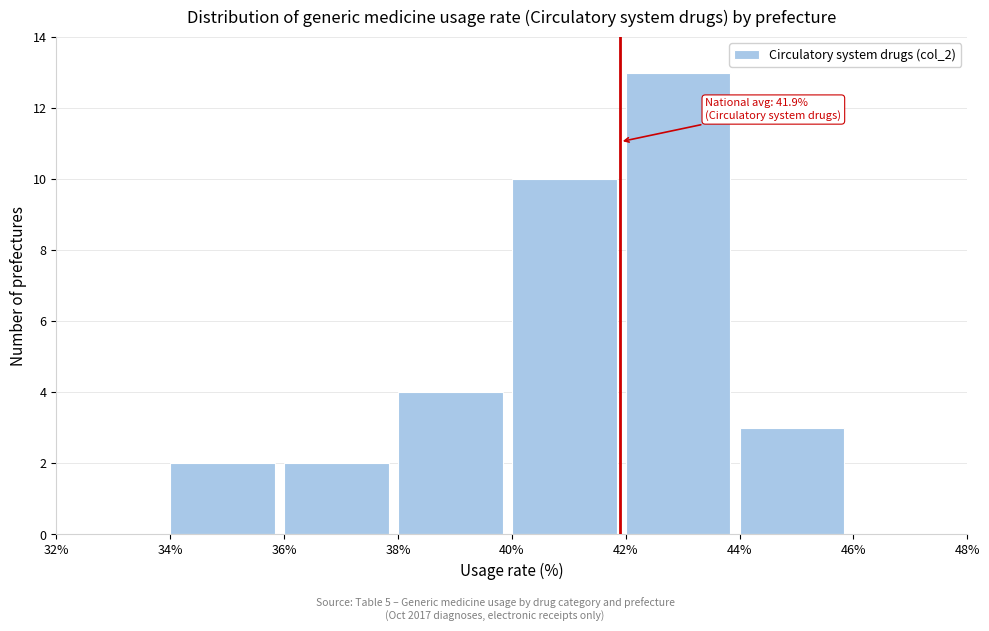

Over which range of the x-axis is the bar tallest?

42% to 44%